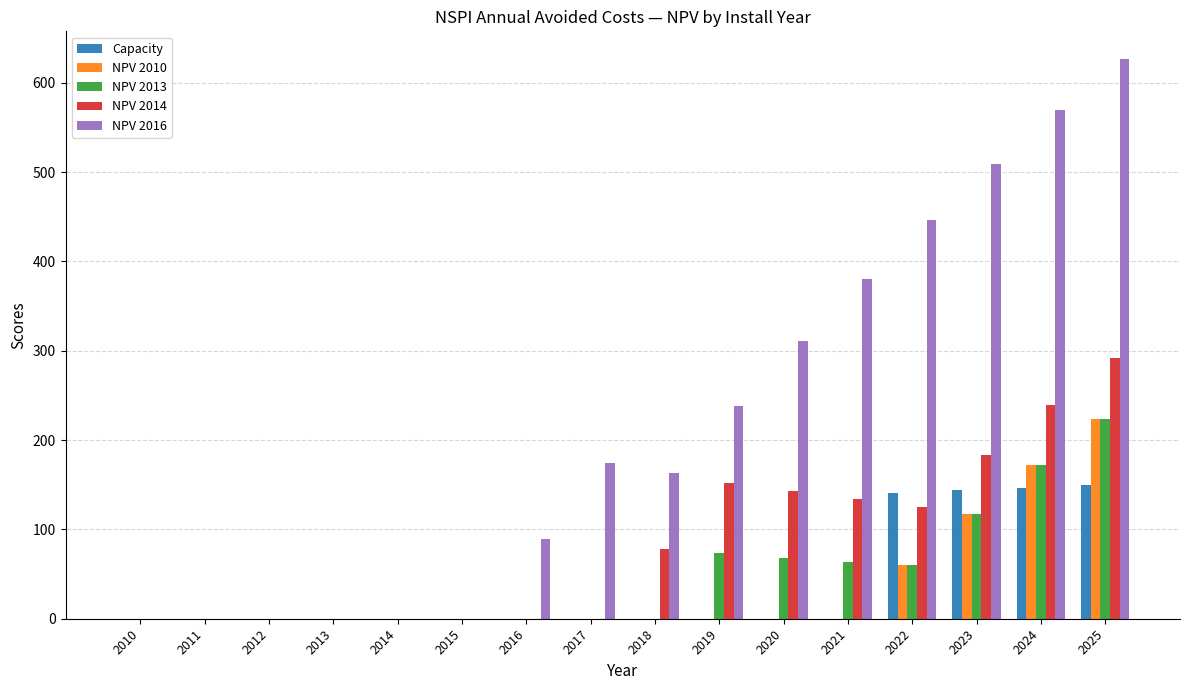

What is the sum of all NPV 2014 values?

1346.5